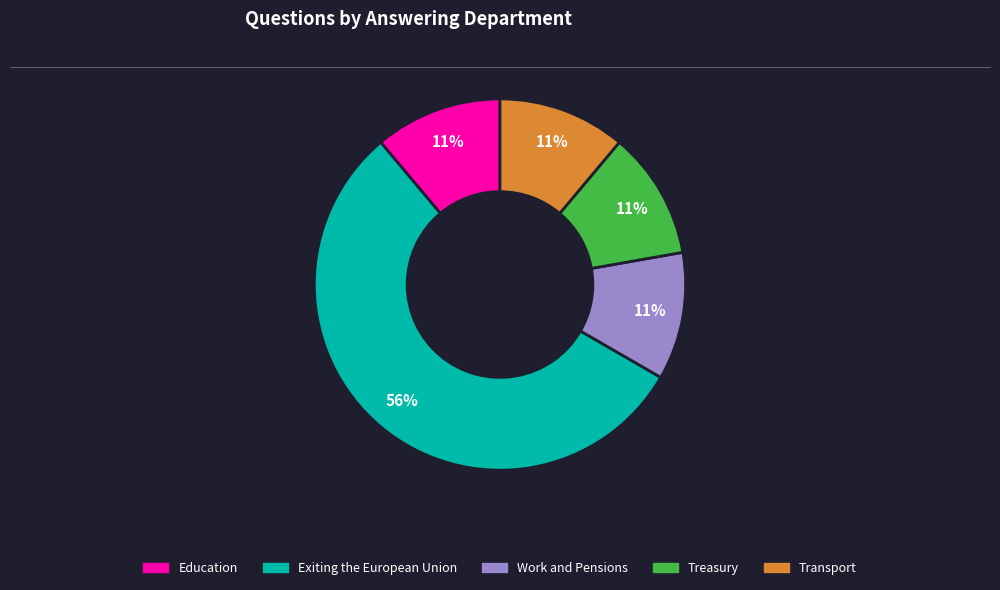

Combined, do Treasury and Work and Pensions account for over 50%?

No